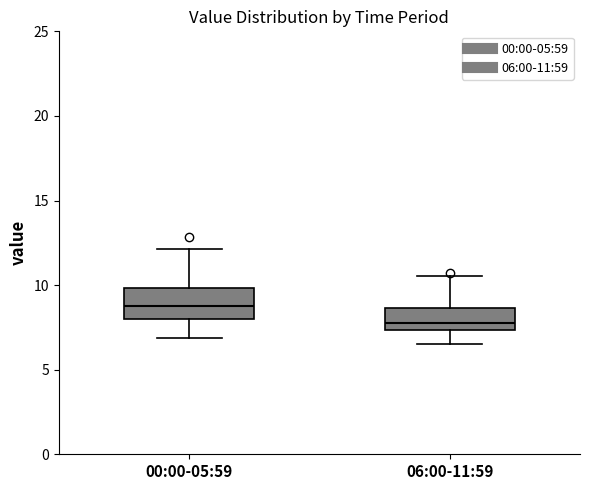

Which box's median line is the lowest?

06:00-11:59